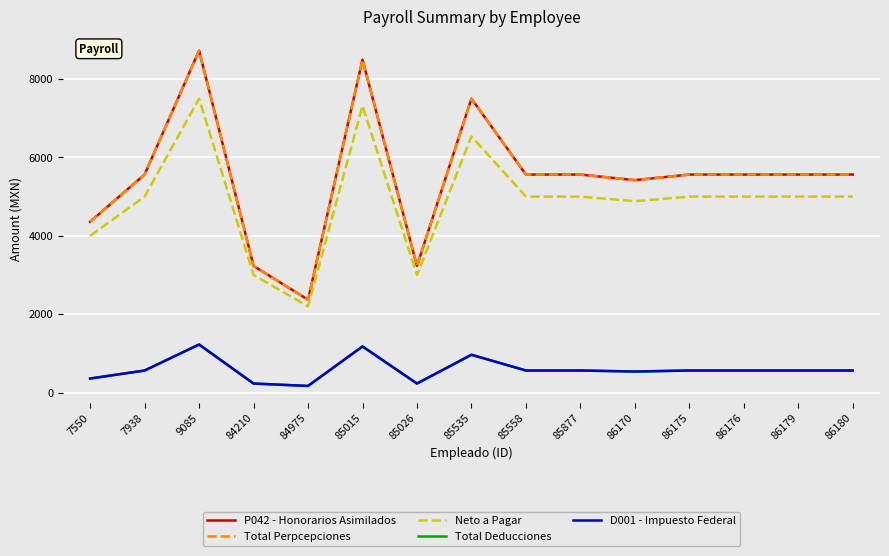

What is the maximum value for Total Deducciones?

1225.6